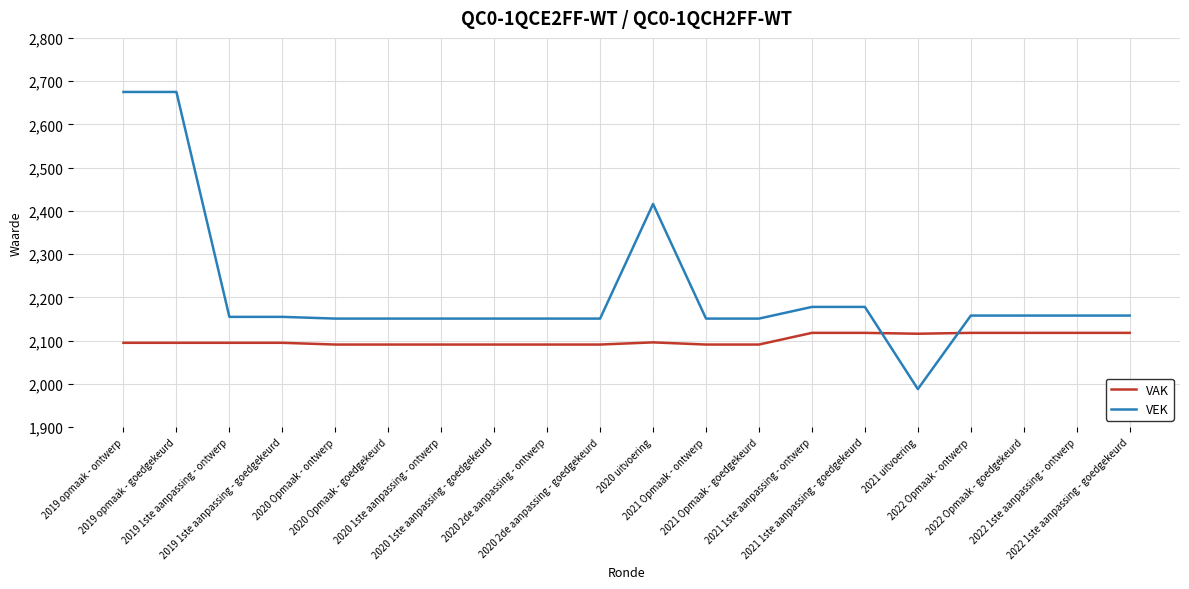

At which category does the chart reach its minimum across all series?

2021 uitvoering